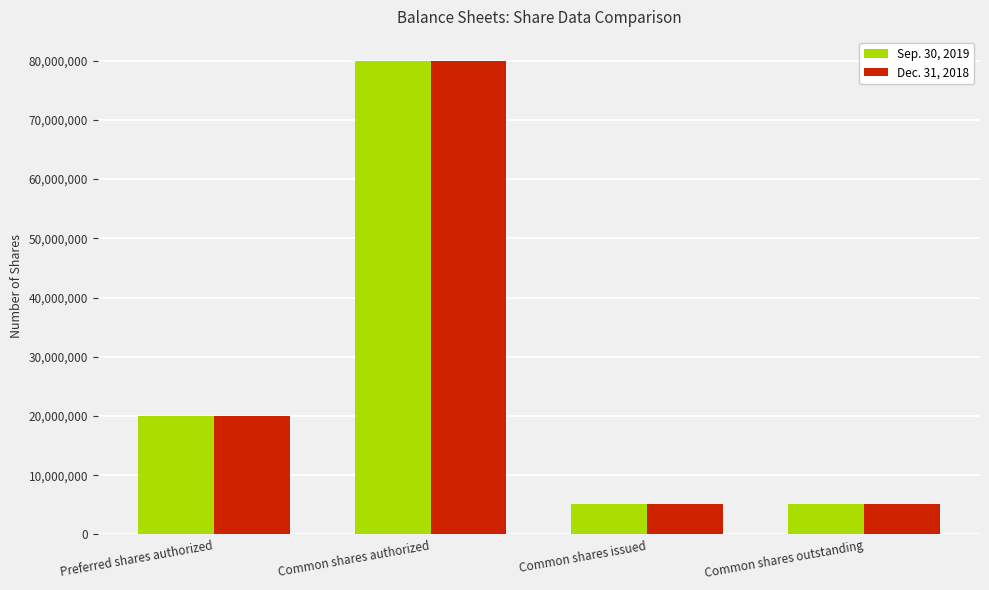

Is the value of Dec. 31, 2018 at Preferred shares authorized greater than the value of Sep. 30, 2019 at Common shares issued?

Yes